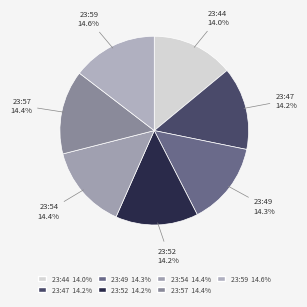

Does 23:44 account for over 50% of the chart?

No